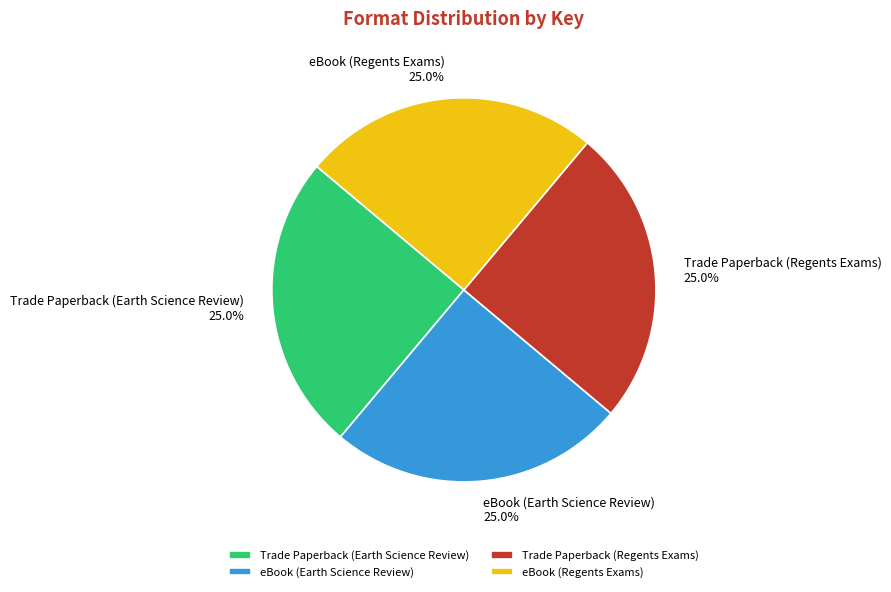

How many segments does this pie chart have?

4